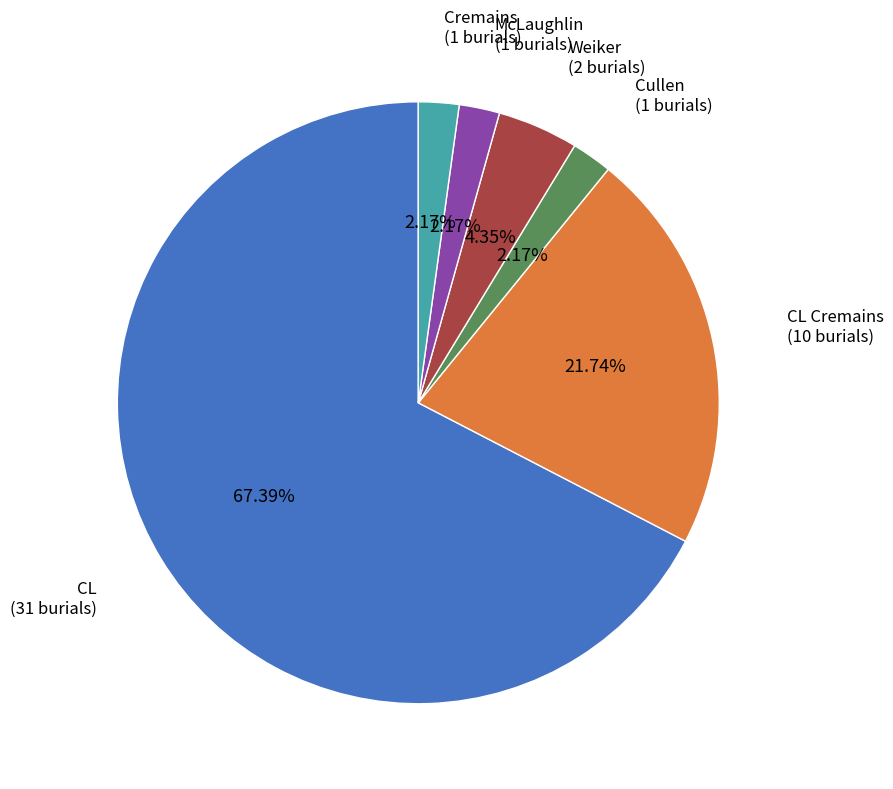

What percentage is the Cullen slice, to the nearest percent?

2%